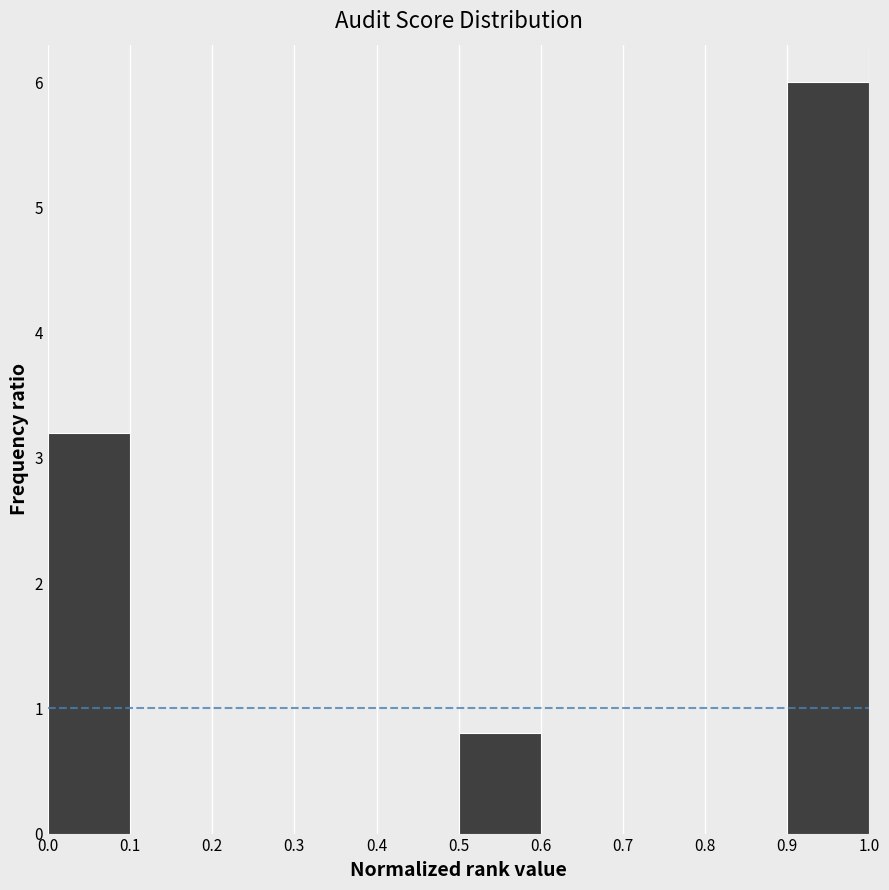

Reading left to right, list every bar in this chart as the range it spans on the x-axis followed by its height. The values are not printed on the chart, so give them approximately, as read against the axis.

0.0 to 0.1: 3.2
0.1 to 0.2: 0
0.2 to 0.3: 0
0.3 to 0.4: 0
0.4 to 0.5: 0
0.5 to 0.6: 0.8
0.6 to 0.7: 0
0.7 to 0.8: 0
0.8 to 0.9: 0
0.9 to 1.0: 6.0